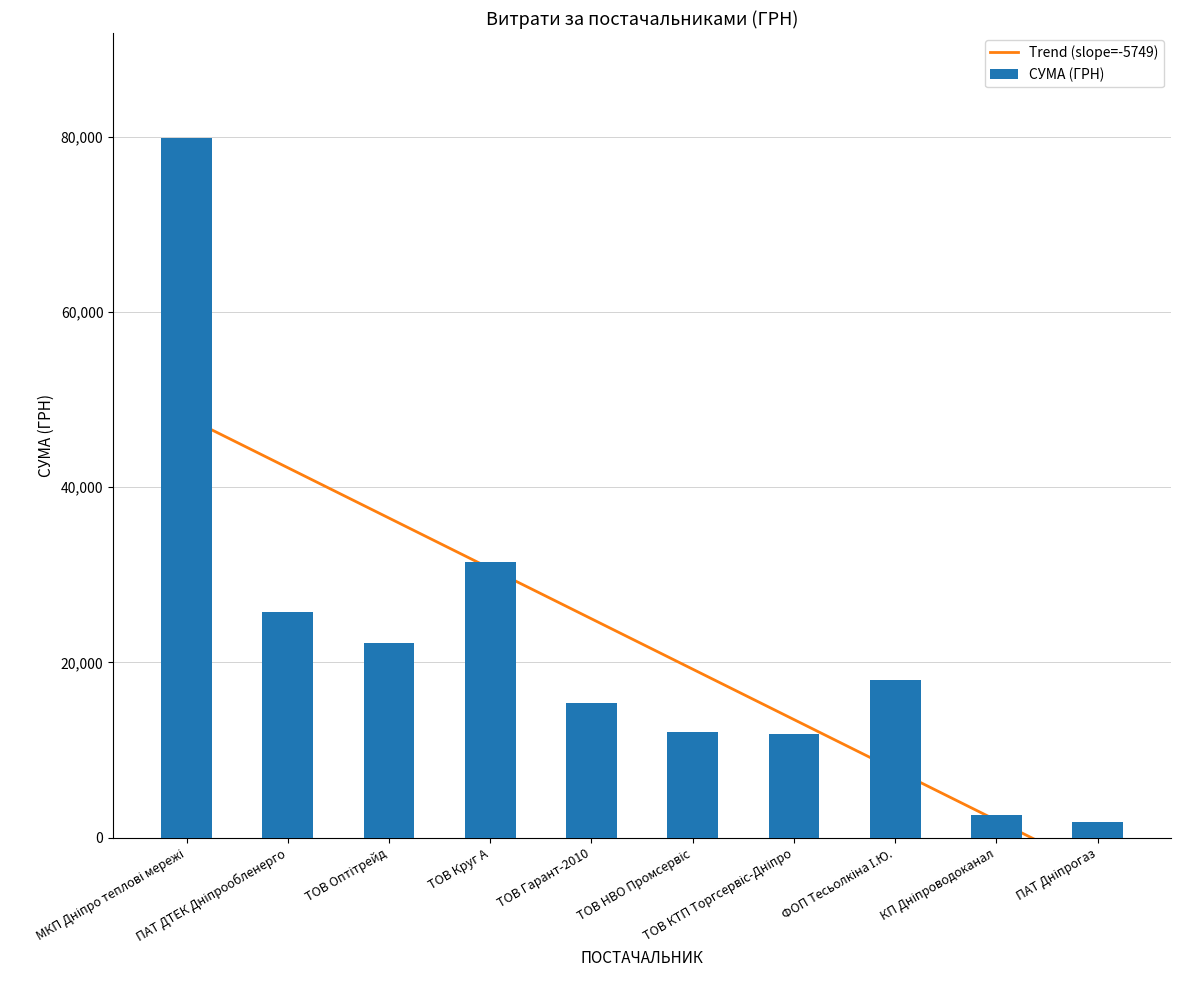

List the labels in order of Trend (slope=-5749) value, largest first.

МКП Дніпро теплові мережі, ПАТ ДТЕК Дніпрообленерго, ТОВ Оптітрейд, ТОВ Круг А, ТОВ Гарант-2010, ТОВ НВО Промсервіс, ТОВ КТП Торгсервіс-Дніпро, ФОП Тесьолкіна І.Ю., КП Дніпроводоканал, ПАТ Дніпрогаз